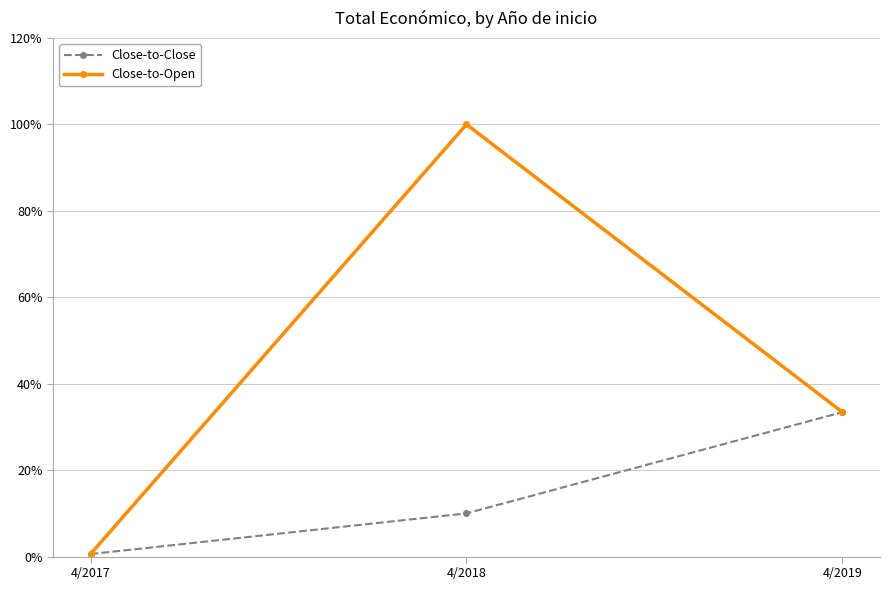

Where is Close-to-Open nearest to the value 50?

4/2019